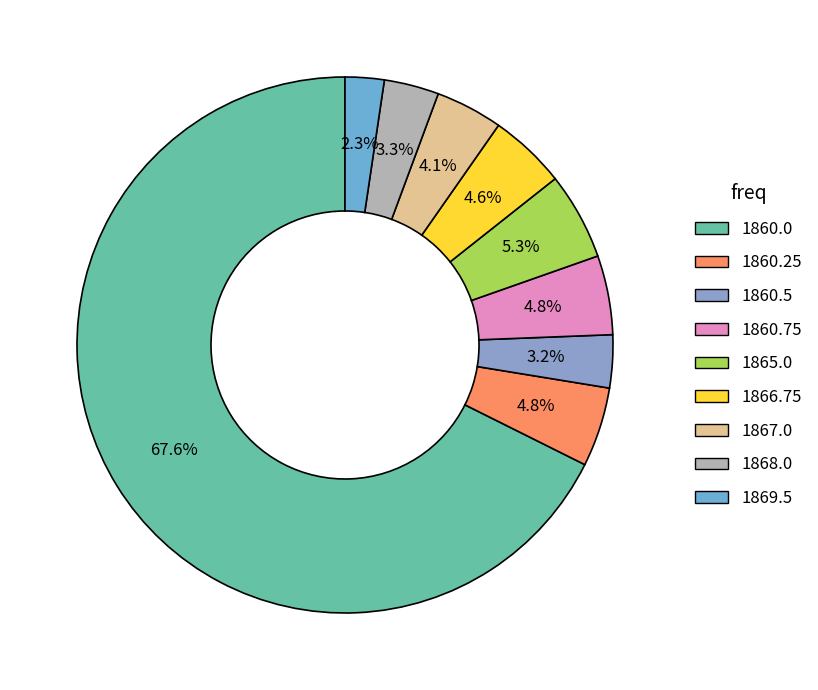

Do 1860.5 and 1868.0 together represent more than half of the pie?

No